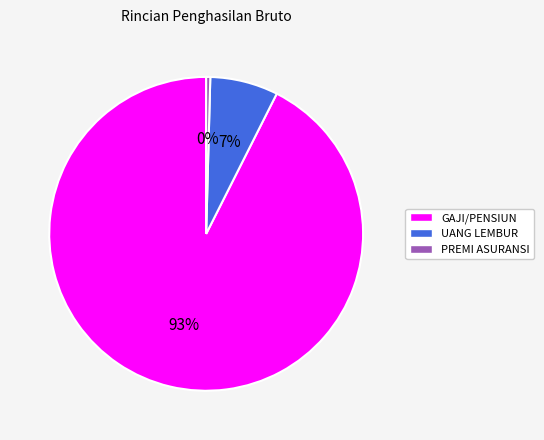

Rank the categories by value from lowest to highest.

PREMI ASURANSI, UANG LEMBUR, GAJI/PENSIUN